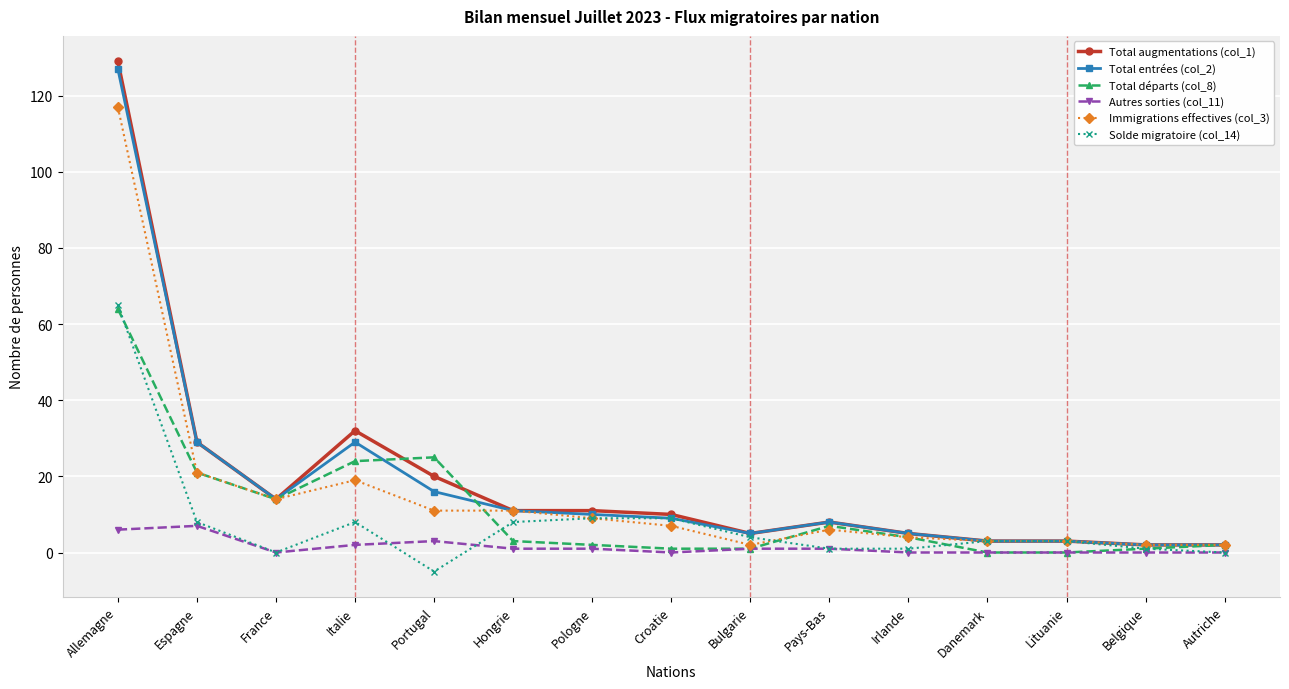

What is the total value across all series at Lituanie?

12